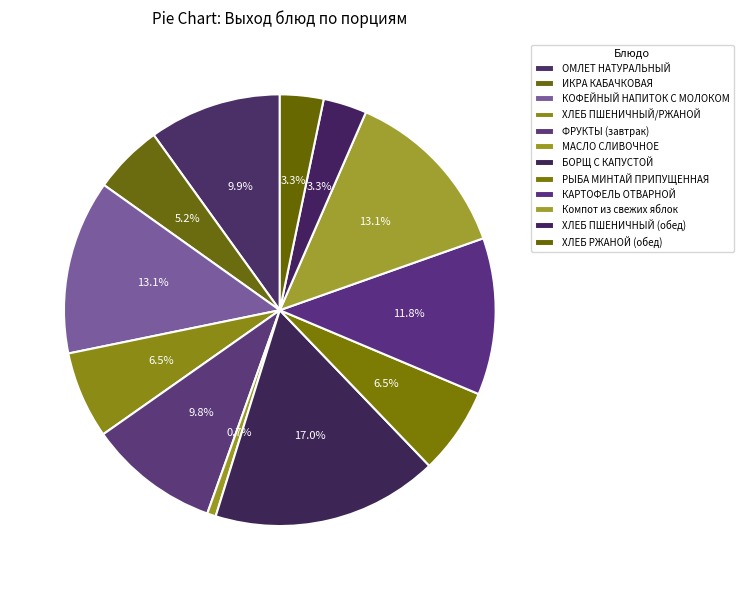

How many slices are in this pie chart?

12